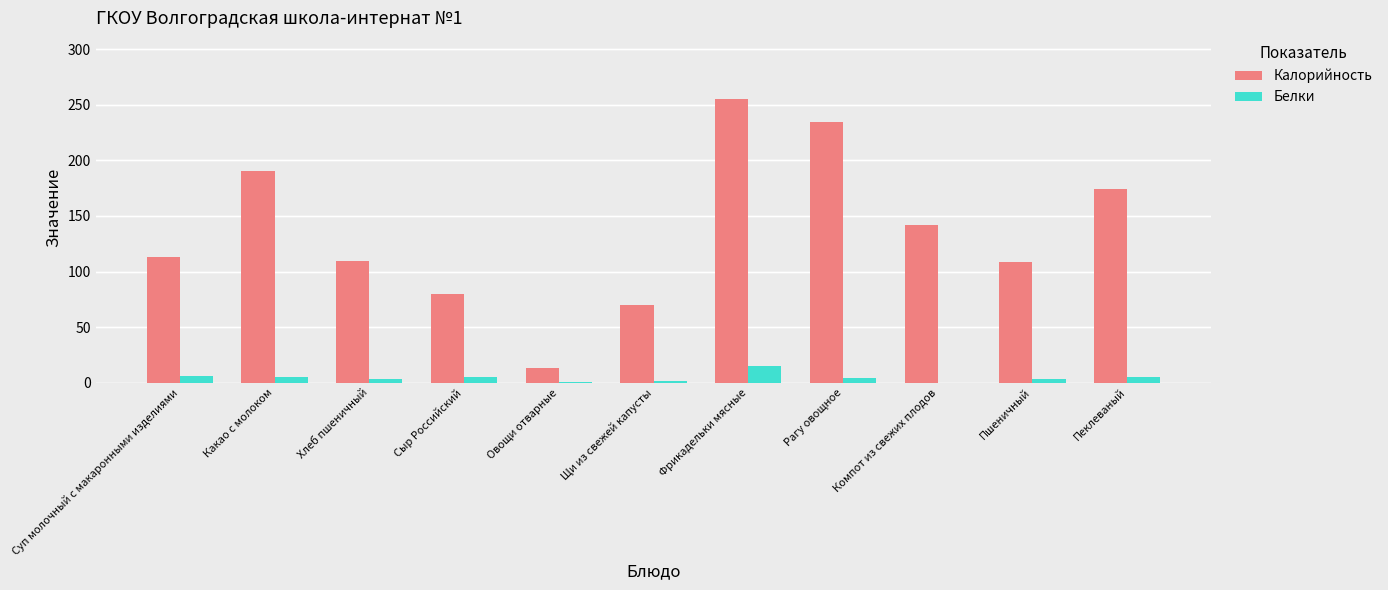

Are the bars grouped side by side (vs. stacked)?

Yes